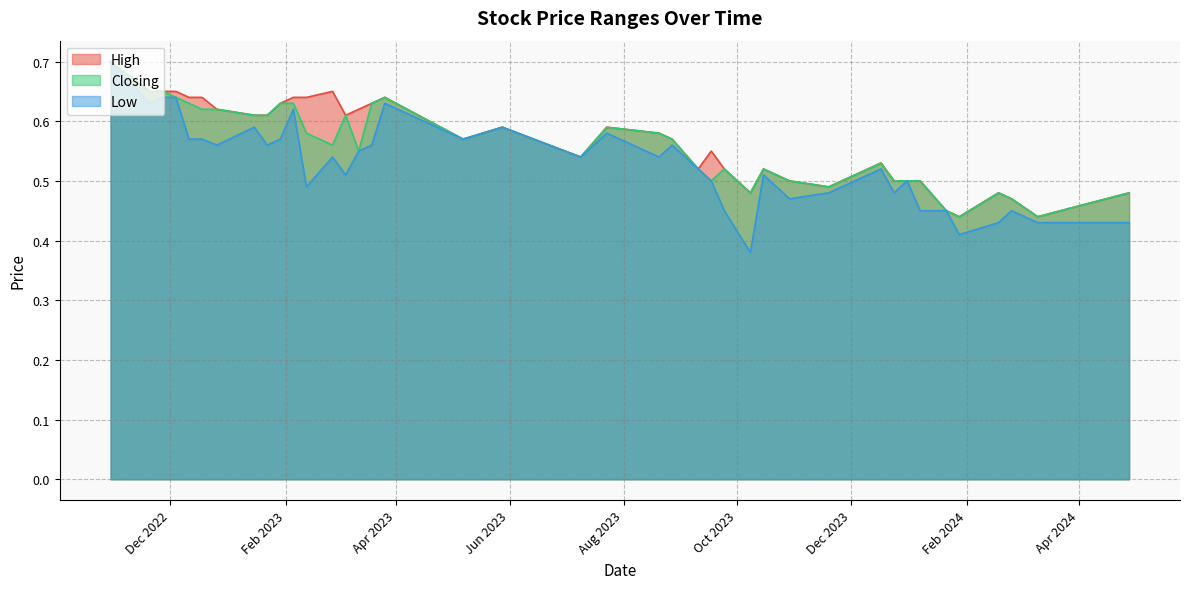

Rank the series at 07/05/2023 from lowest to highest value.

High, Low, Closing